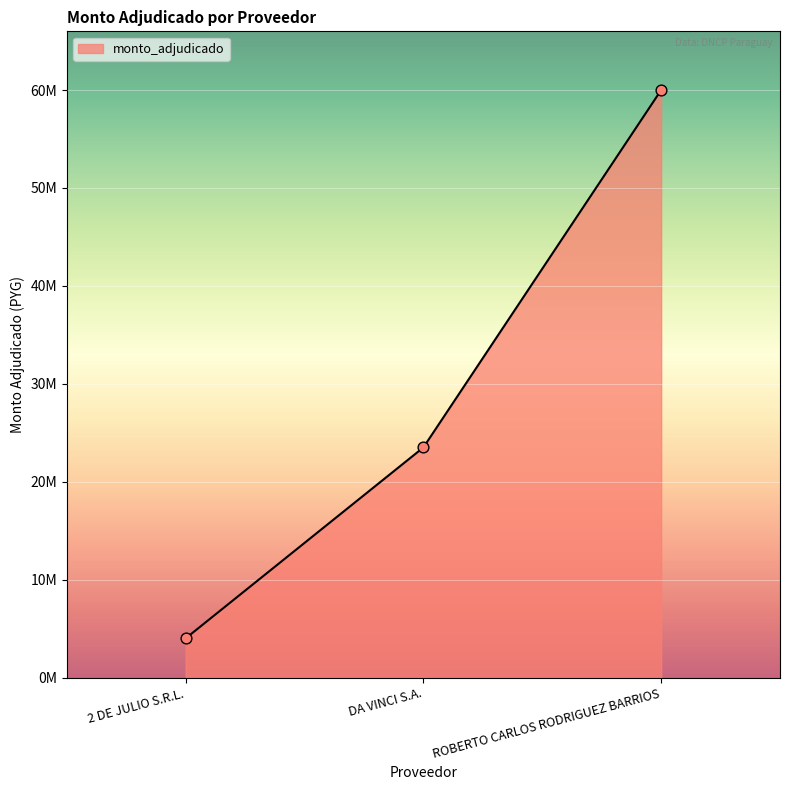

What is the ratio of the value at ROBERTO CARLOS RODRIGUEZ BARRIOS to the value at DA VINCI S.A.?

2.6